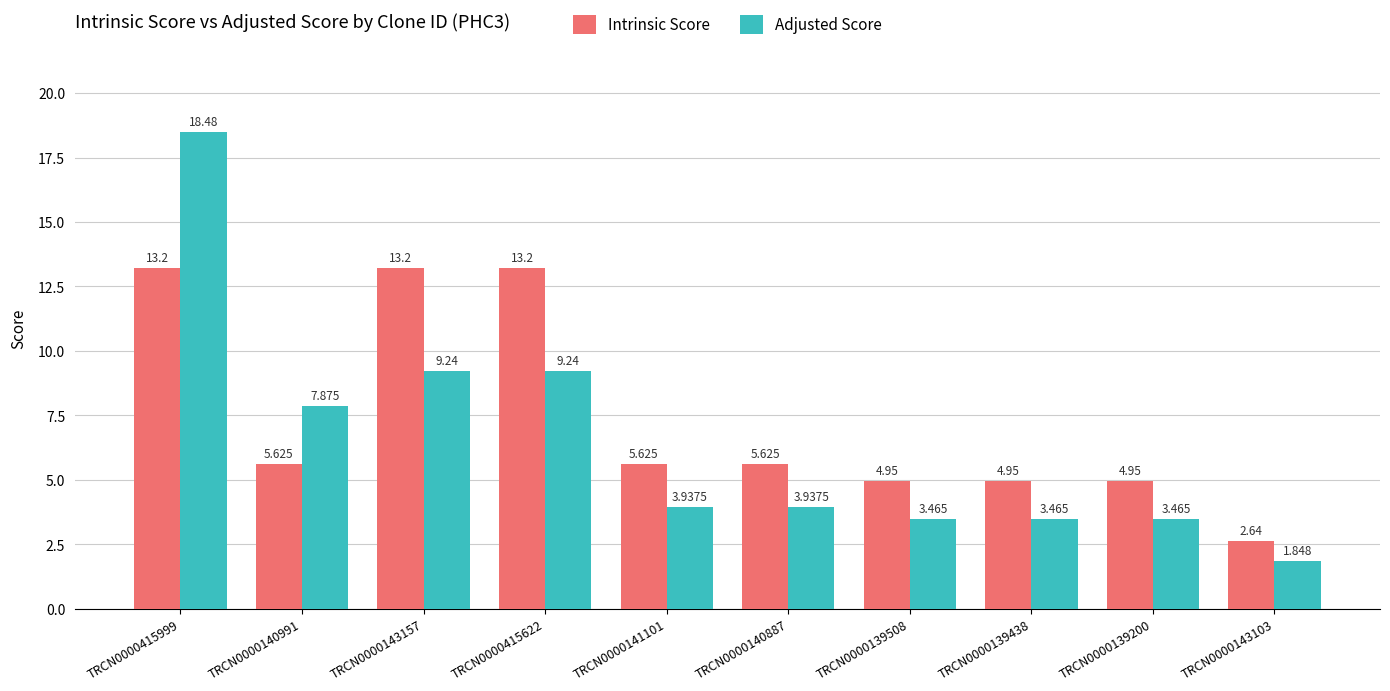

Which series has the largest range (max minus min)?

Adjusted Score